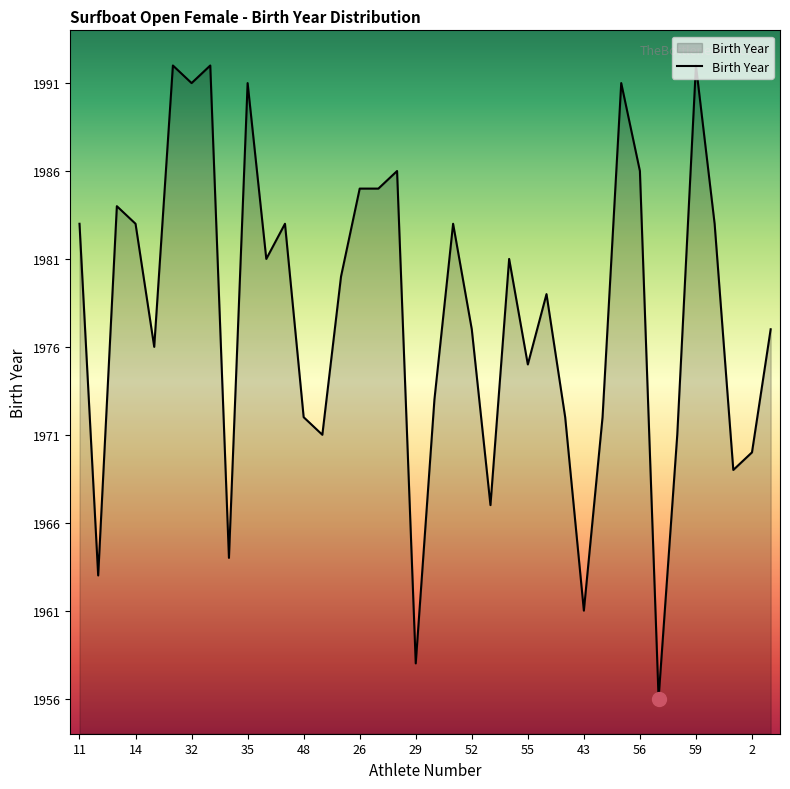

What is the smallest value displayed?

1956